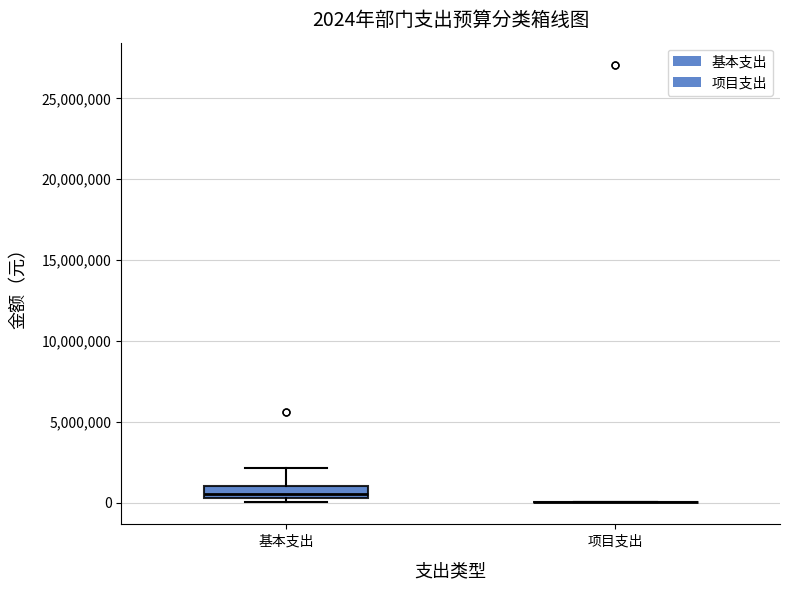

Comparing the boxes themselves (not the whiskers), which one is the tallest?

基本支出